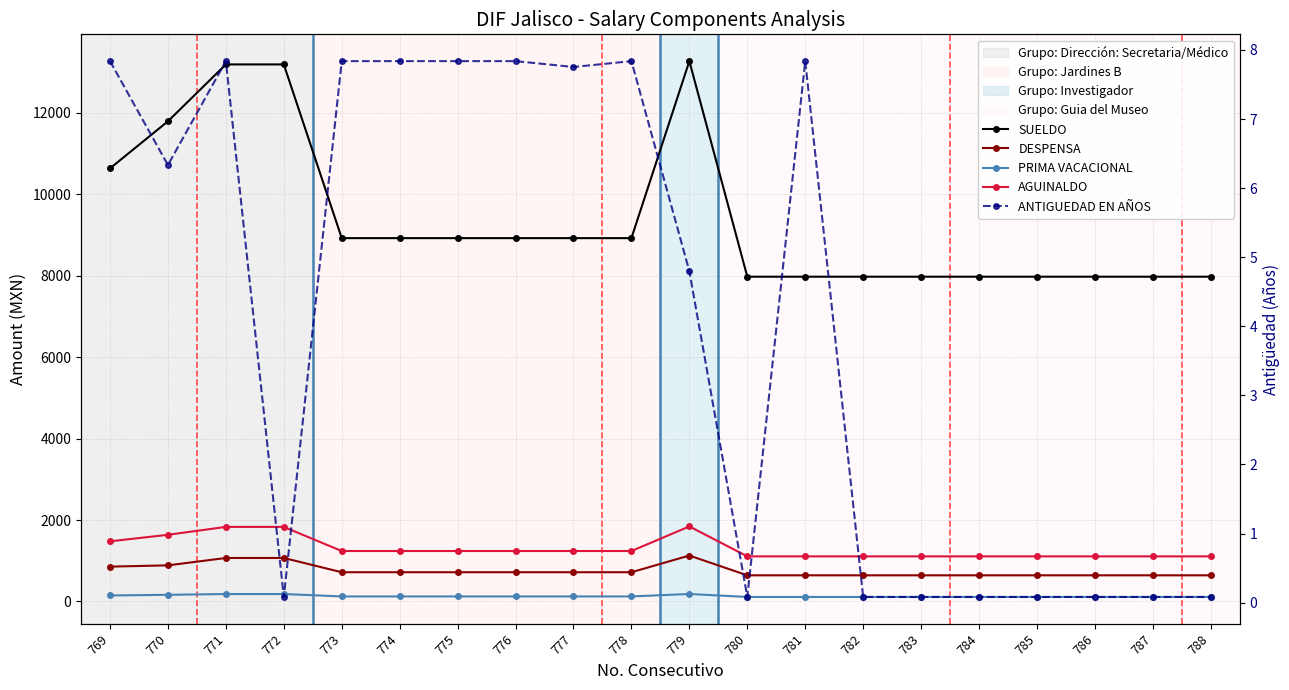

True or false: SUELDO and DESPENSA cross at least once.

False